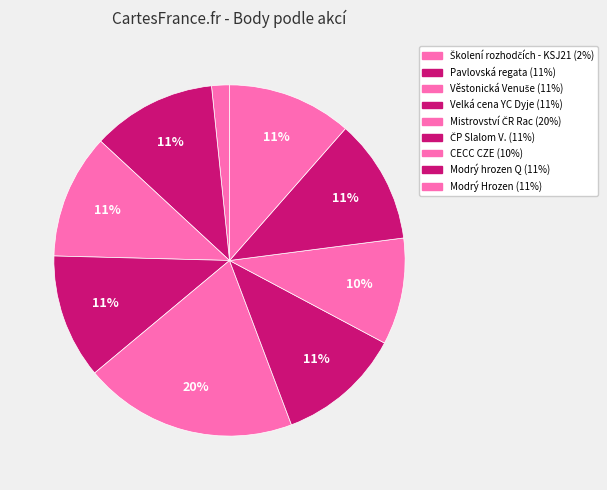

To the nearest percent, what portion does Věstonická Venuše represent?

11%